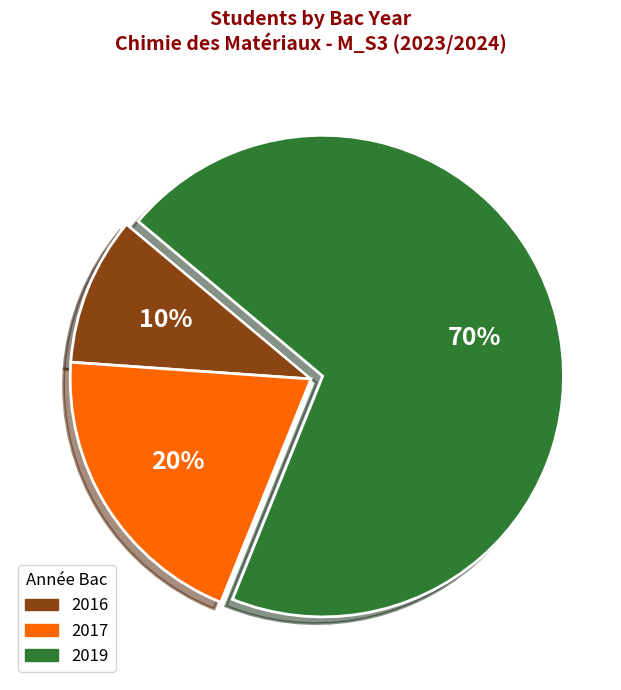

True or false: 2019 accounts for 84% of the total.

False